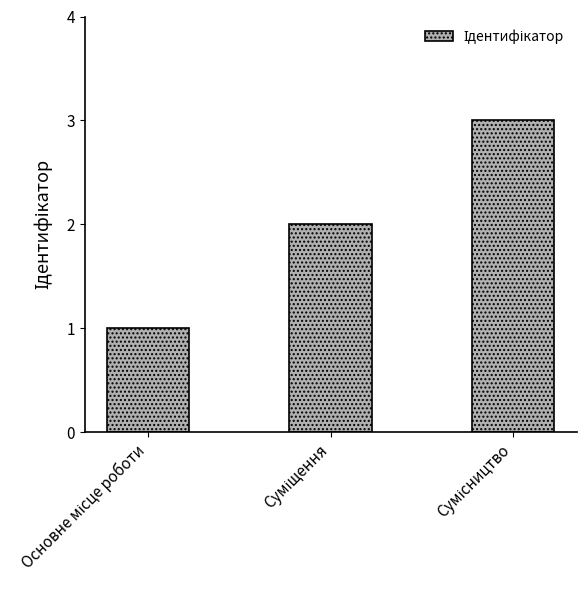

Reading left to right, what are all the values shown in this chart?

1	2	3